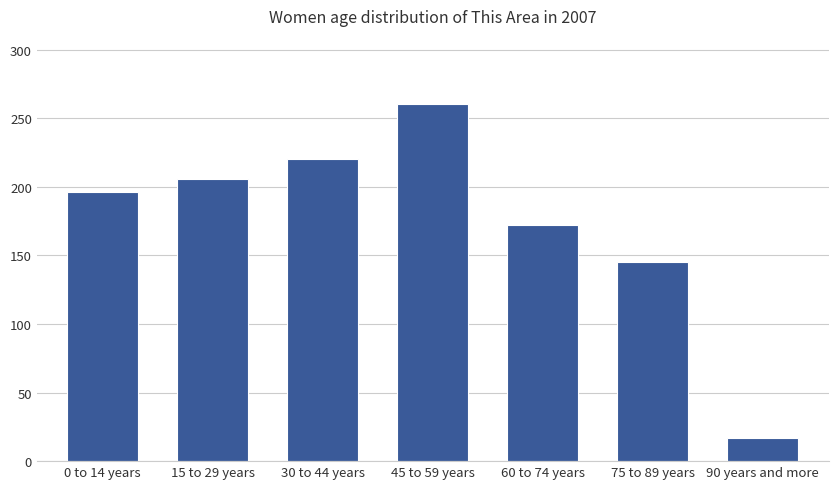

How many bars are there in total?

7